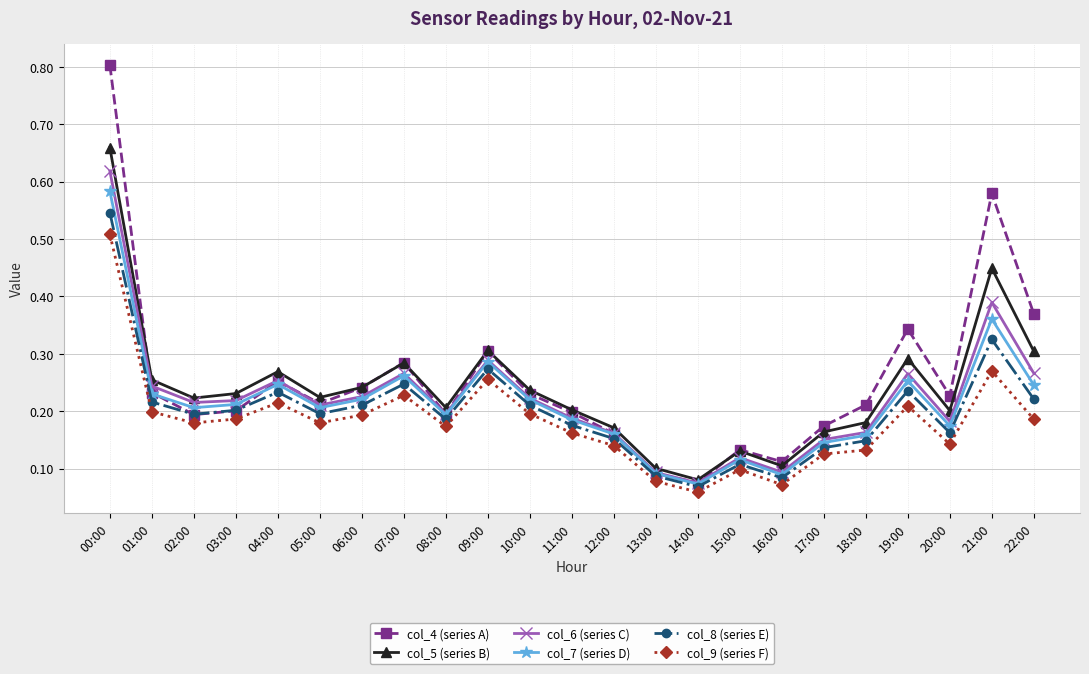

What is the maximum value shown in the chart?

0.8